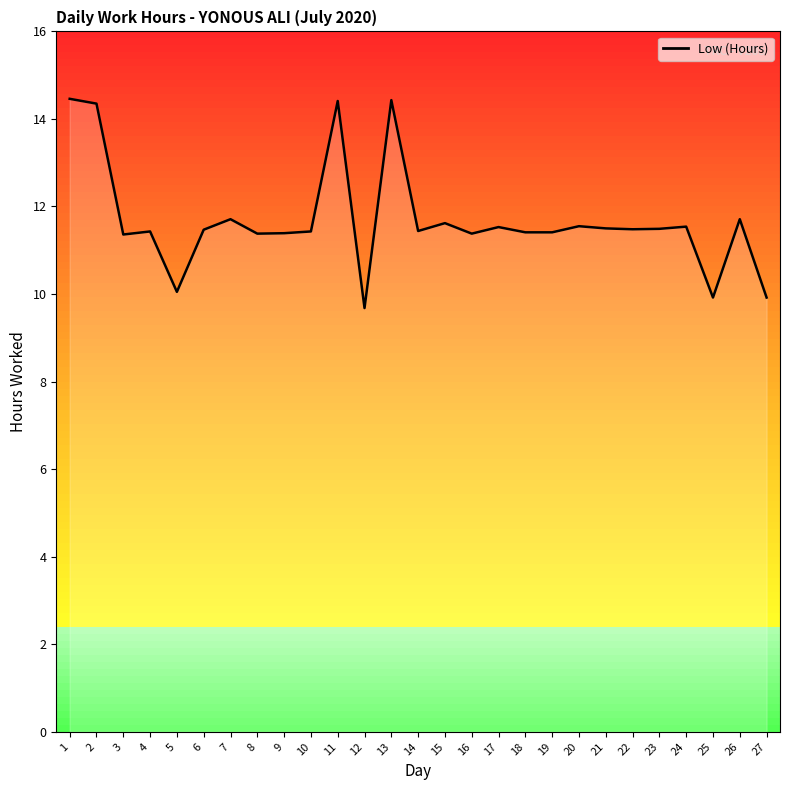

What is the difference between the values at 13 and 10?

3.0